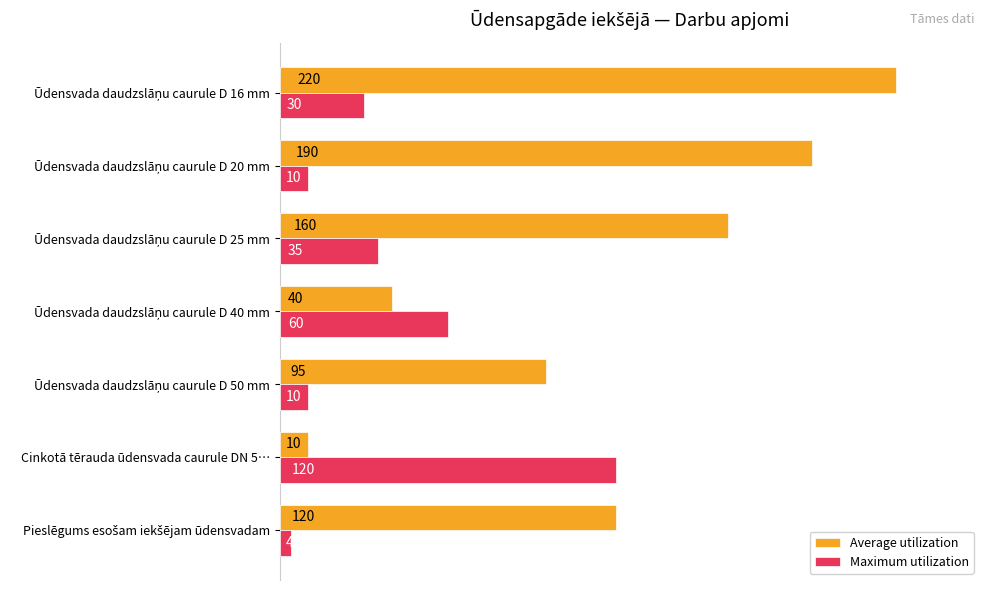

Rank the series by their average value, from lowest to highest.

Maximum utilization, Average utilization